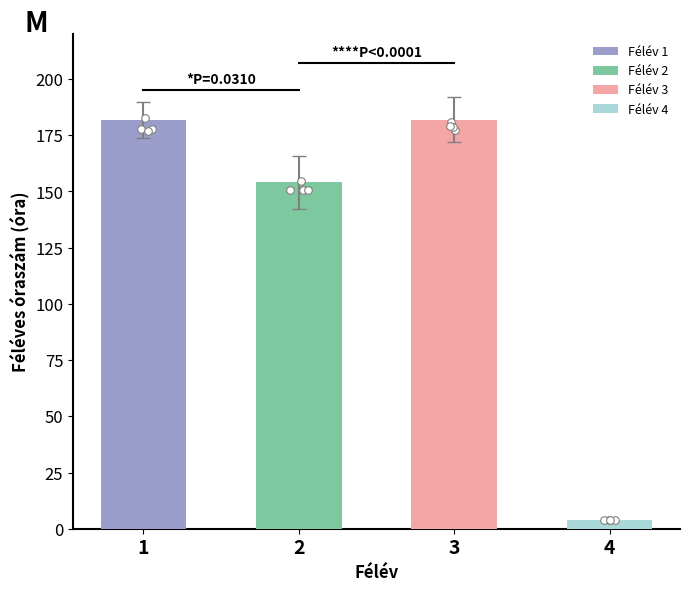

Which series reaches the maximum Y coordinate?

Félév 1